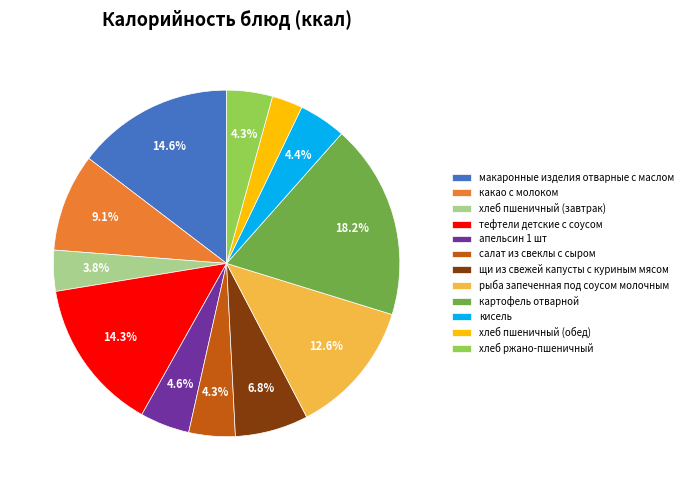

How many slices are in this pie chart?

12